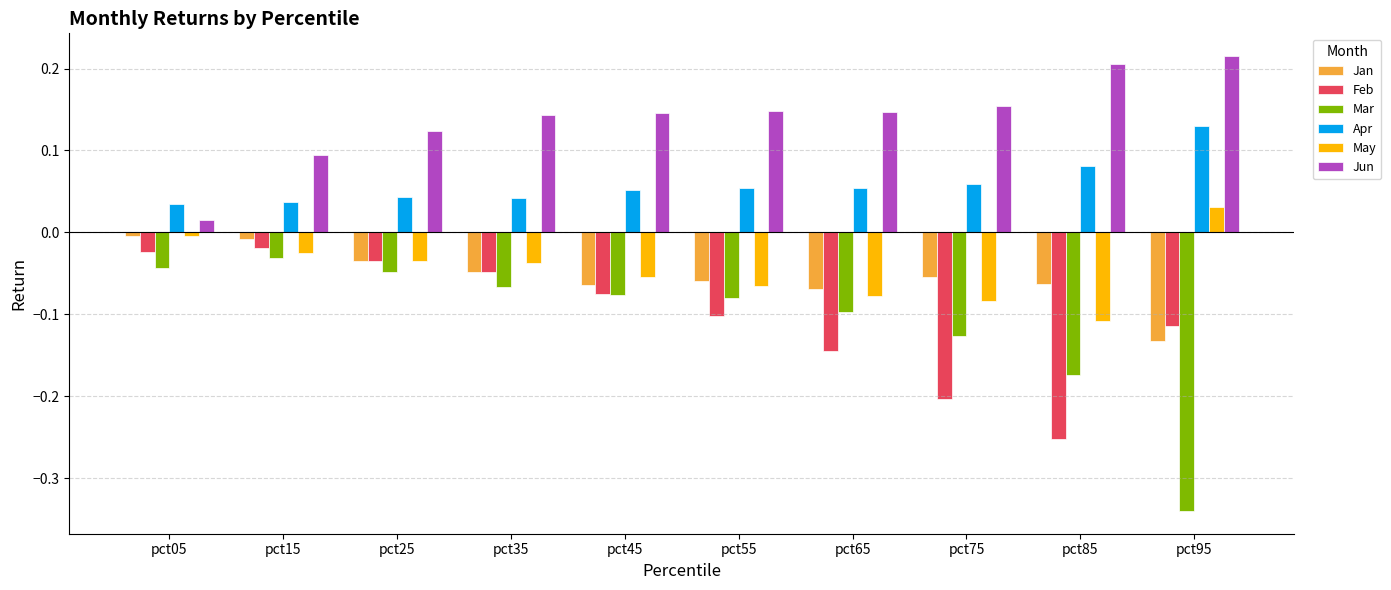

Which series has the widest spread of values?

Mar